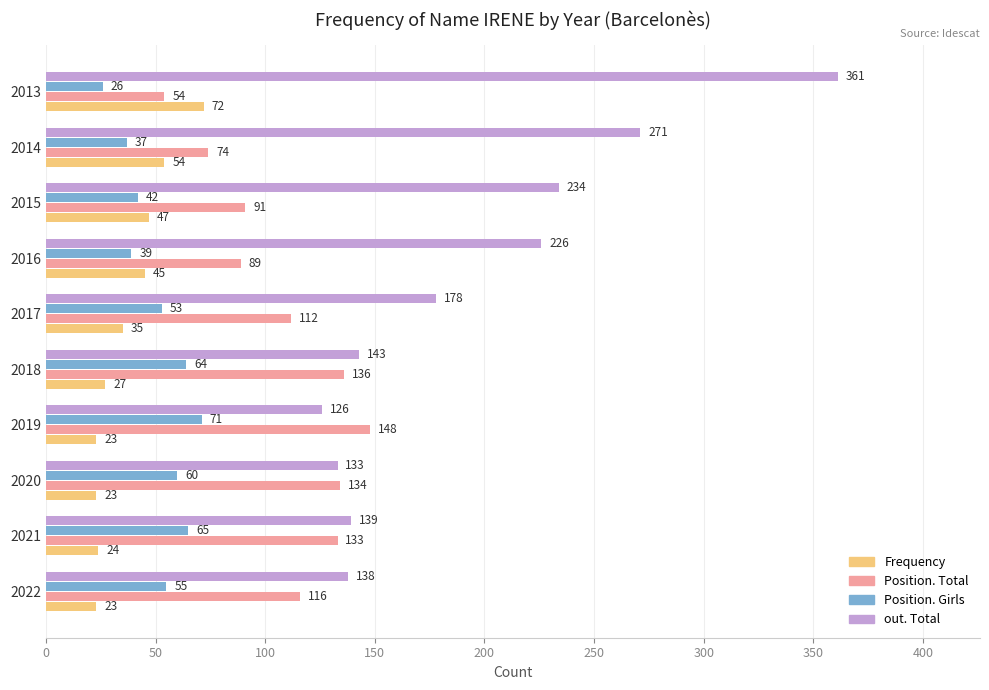

How many data points does each series have?

10